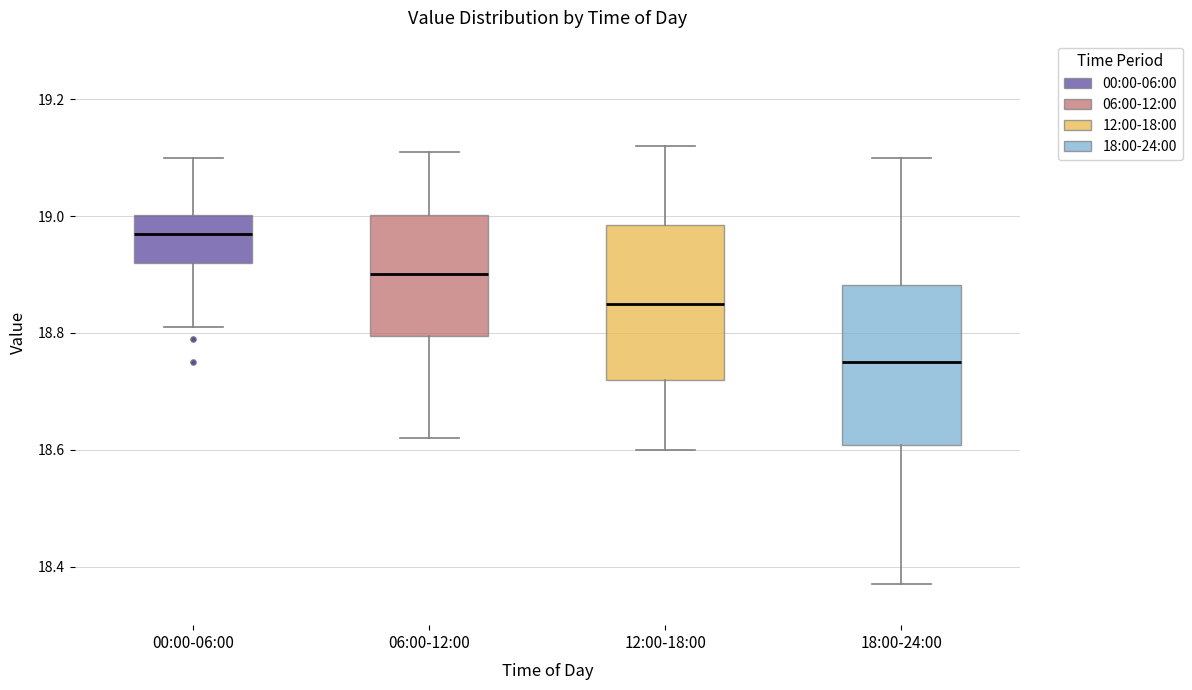

Which box has the lowest median line?

18:00-24:00